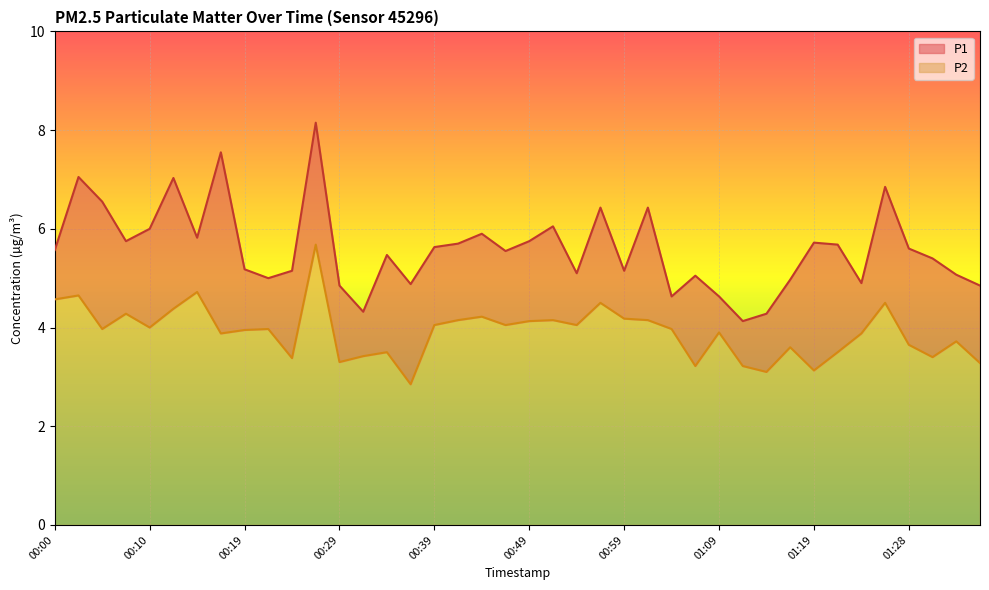

What is the label of the 14th point from the right?

01:04